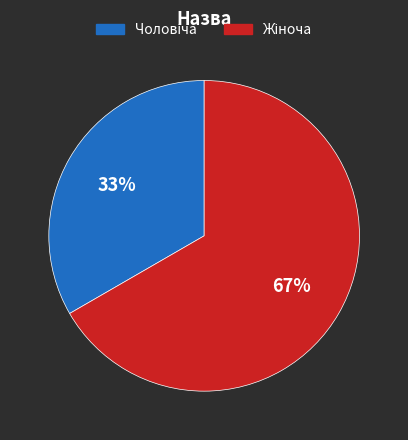

How many segments does this pie chart have?

2